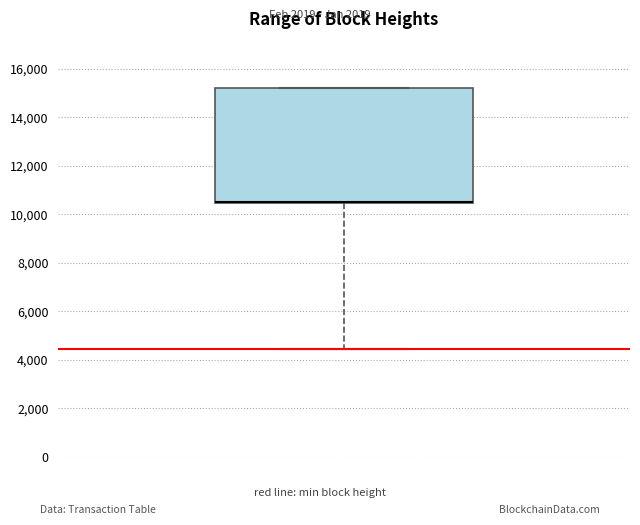

Transcribe this box plot: give where the median line is, the range the box spans, and where the two whiskers end, as read against the y-axis. The values are not printed on the chart, so give them approximately, as read against the axis.

median 10600 (drawn on the box's lower edge), box 10400 to 15200, whiskers 4400 to 15200